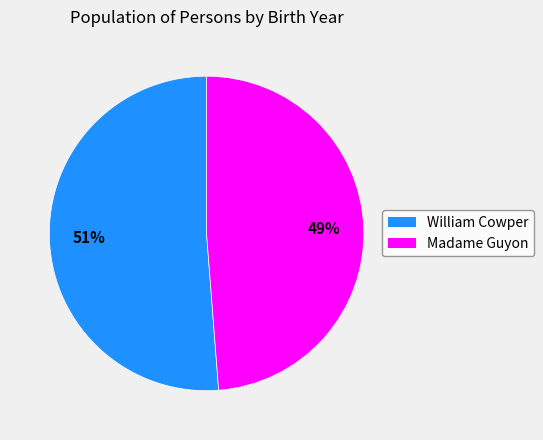

To the nearest percent, what is the difference between the largest and smallest slice percentages?

2%